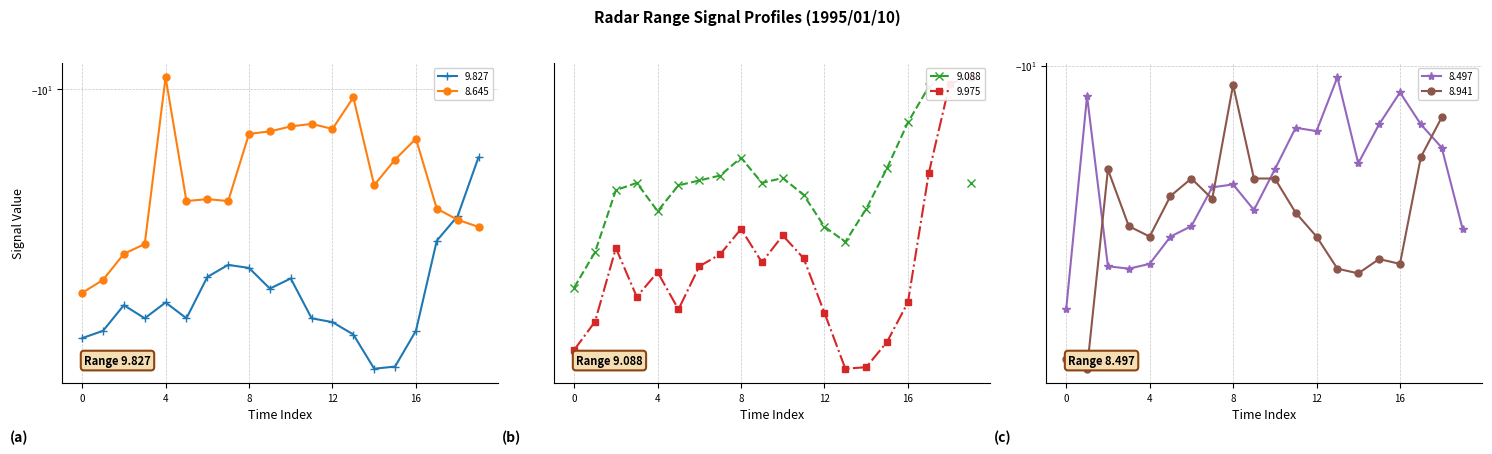

Is it true that 9.827 equals -15.1 at 1995/01/10 00:15?

False